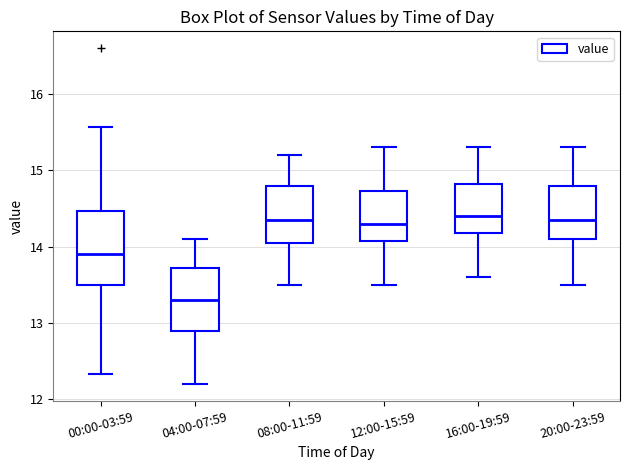

Which box has the lowest median line?

04:00-07:59